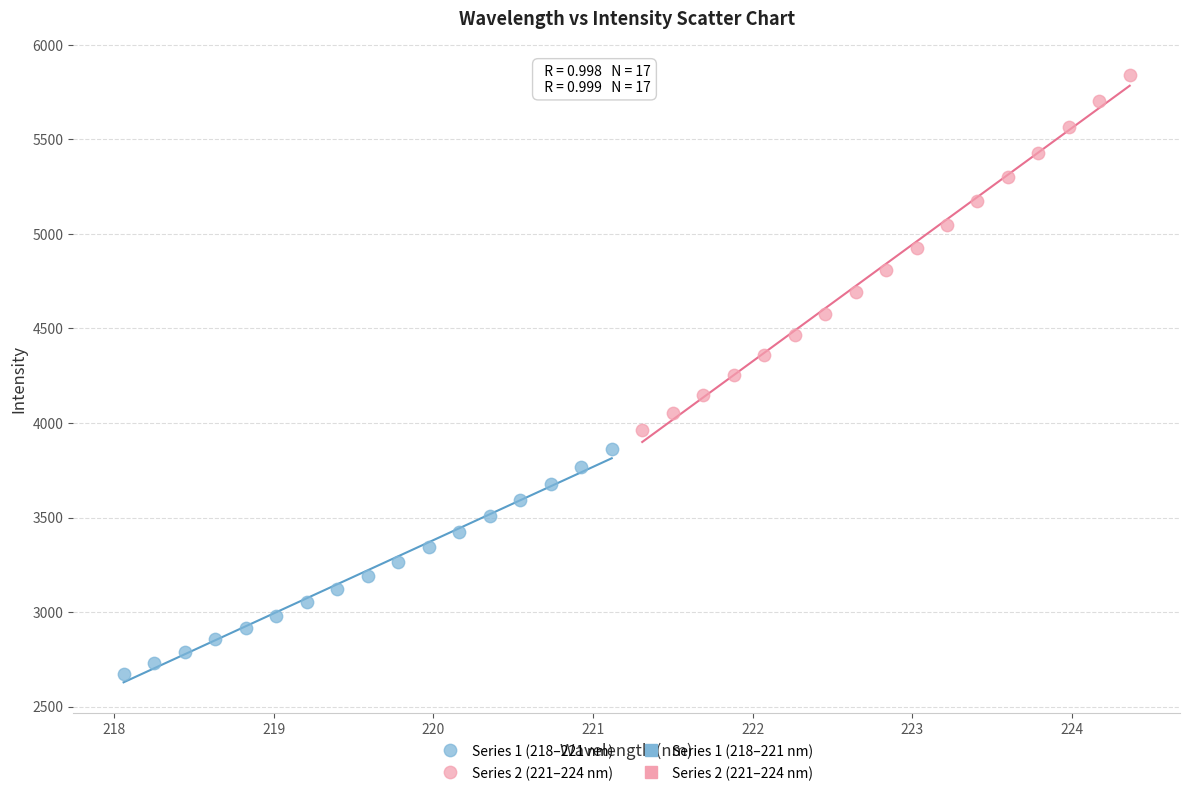

Which series contains the lowest Y value?

Series 1 (218–221 nm)